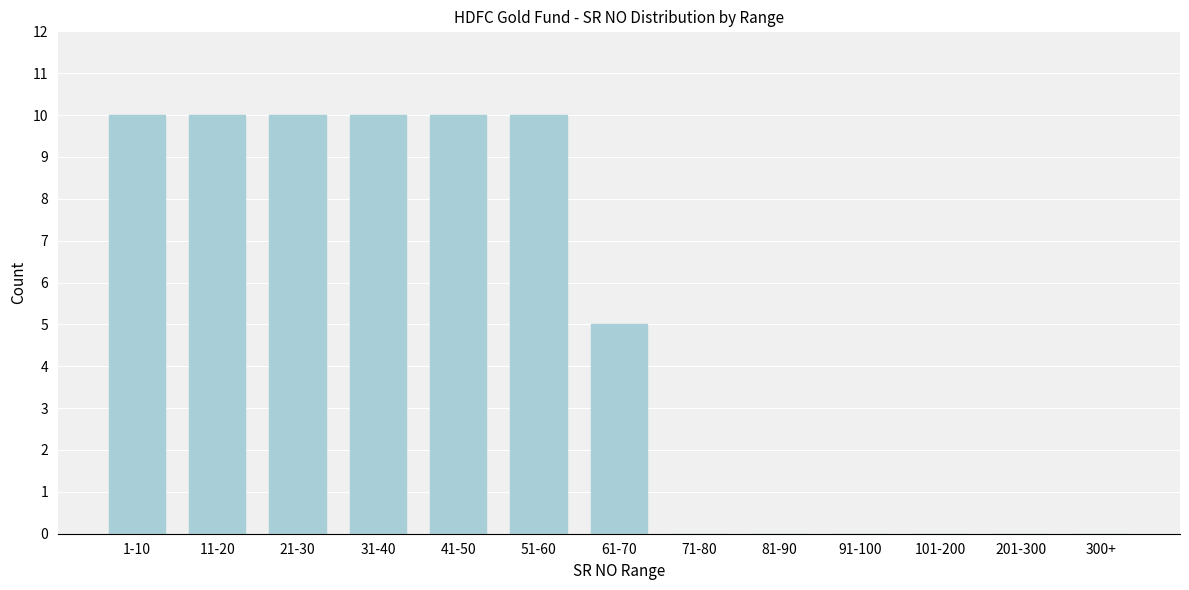

Reading left to right, transcribe all the data shown in this chart.

1-10=10	11-20=10	21-30=10	31-40=10	41-50=10	51-60=10	61-70=5	71-80=0	81-90=0	91-100=0	101-200=0	201-300=0	300+=0